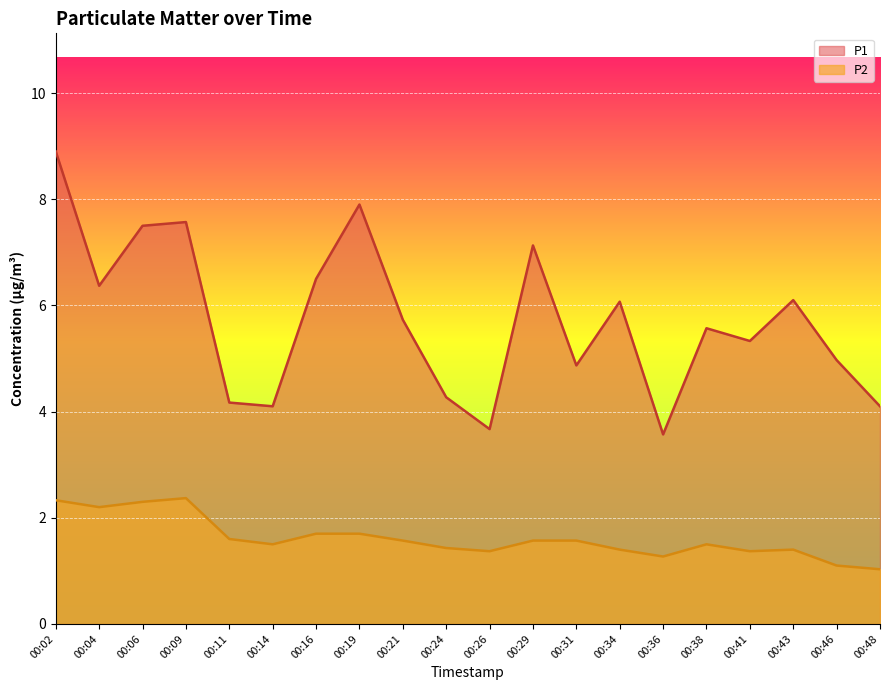

The P1 series shows 7.5 at 00:06. True or false?

True